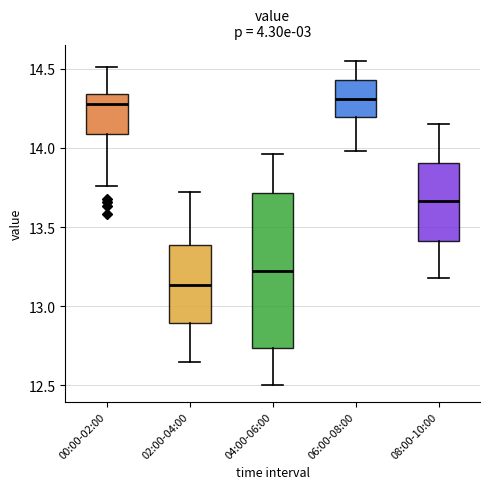

Reading left to right, read every box against the y-axis: the position of its median line, the range the box covers, and the ends of its whiskers. The values are not printed on the chart, so give them approximately, as read against the axis.

00:00-02:00: median 14.30, box 14.10 to 14.35, whiskers 13.75 to 14.50
02:00-04:00: median 13.15, box 12.90 to 13.40, whiskers 12.65 to 13.70
04:00-06:00: median 13.25, box 12.75 to 13.70, whiskers 12.50 to 13.95
06:00-08:00: median 14.30, box 14.20 to 14.45, whiskers 14.00 to 14.55
08:00-10:00: median 13.65, box 13.40 to 13.90, whiskers 13.20 to 14.15